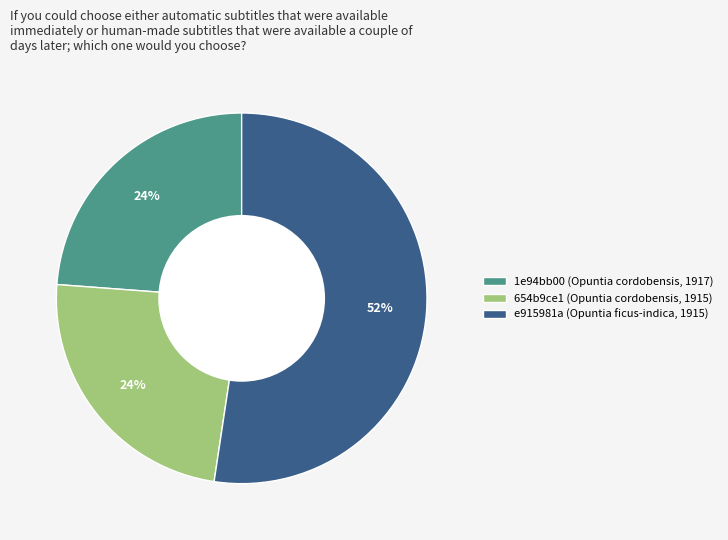

How many segments does this pie chart have?

3